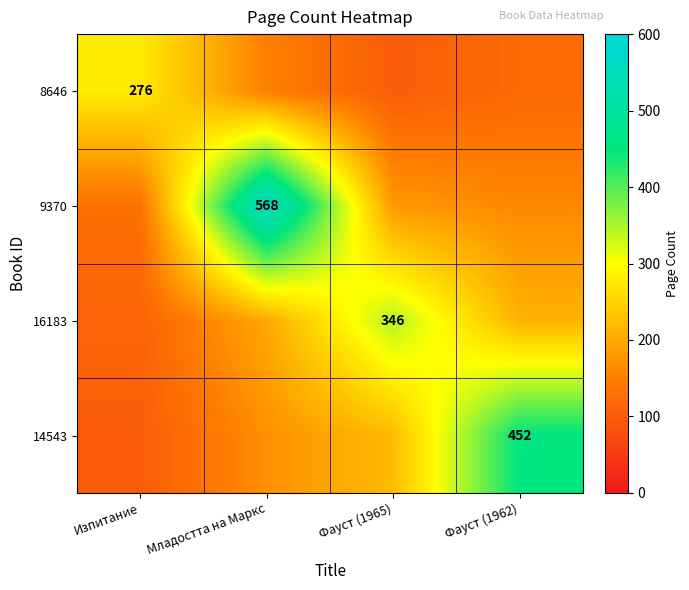

What is the sum of the 9370 values at Младостта на Маркс and Фауст (1965)?

748